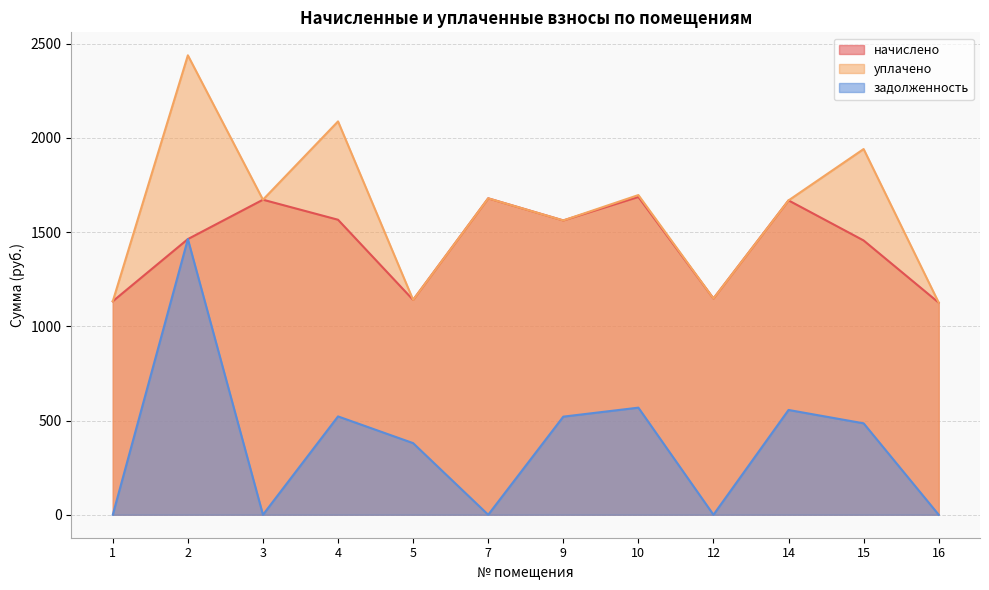

True or false: начислено and задолженность cross at least once.

False